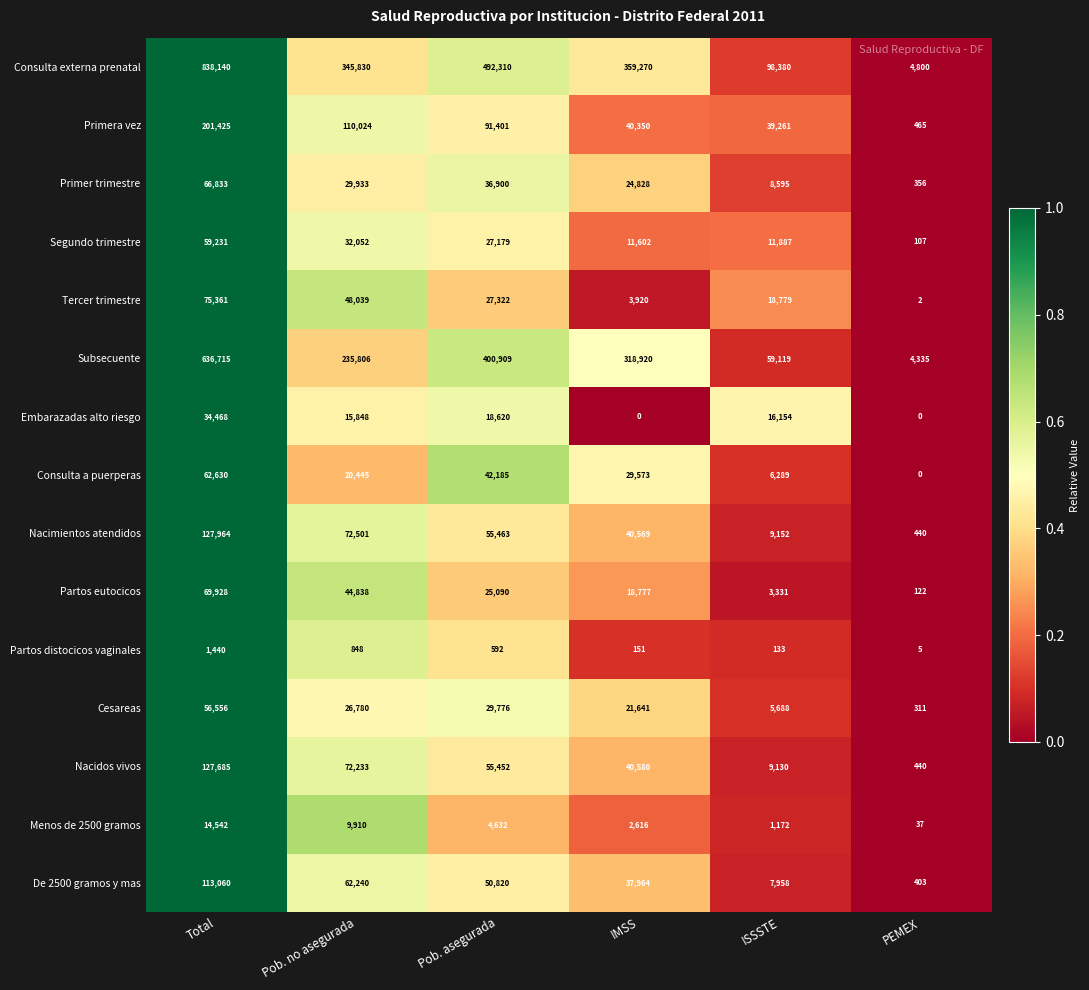

What is the maximum value shown in the chart?

838140